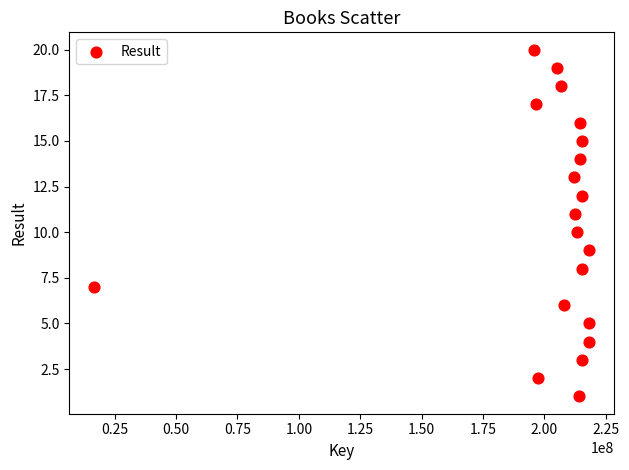

What is the range of X values (max minus min)?

201714389